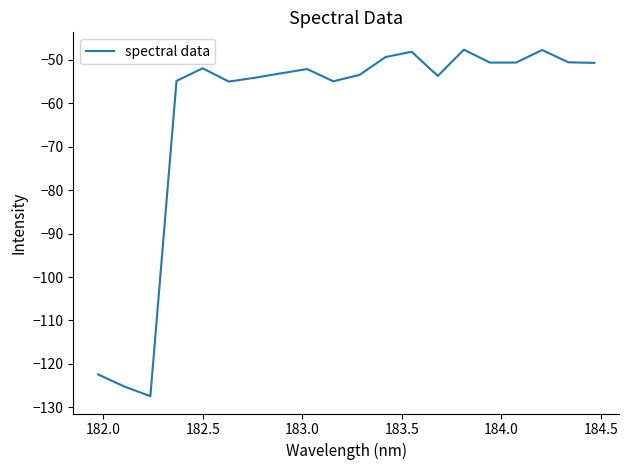

What is the difference between the maximum and minimum values?

79.8